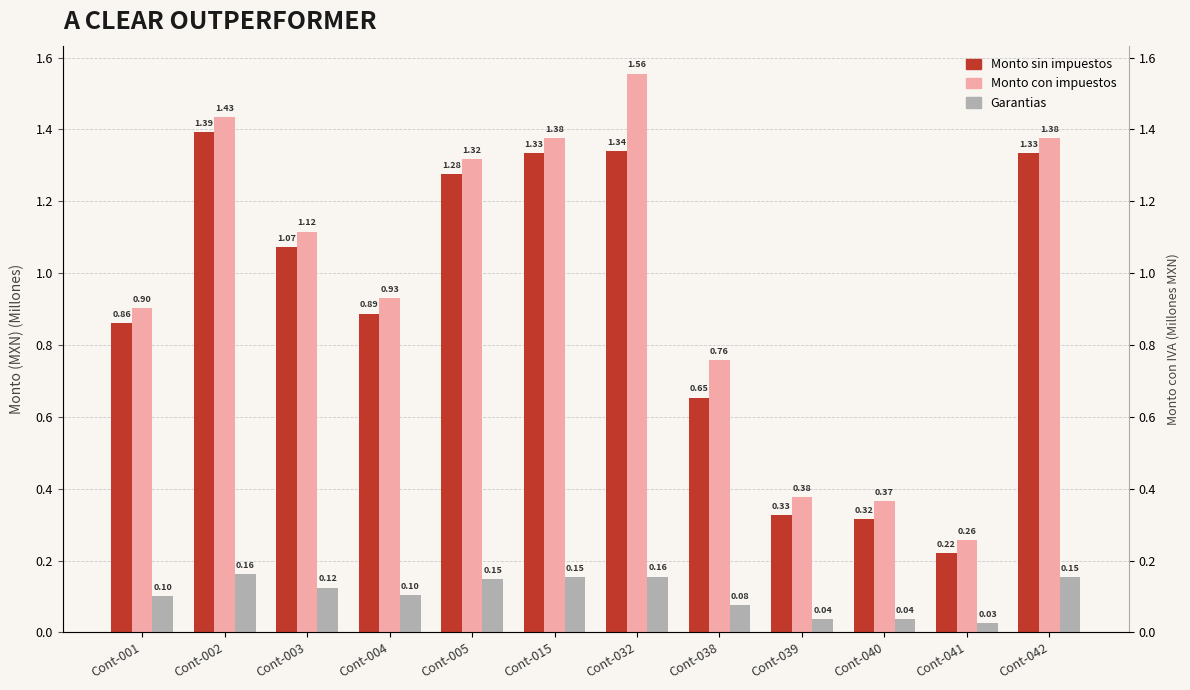

True or false: Monto sin impuestos has a value of 0.3 at Cont-001.

False